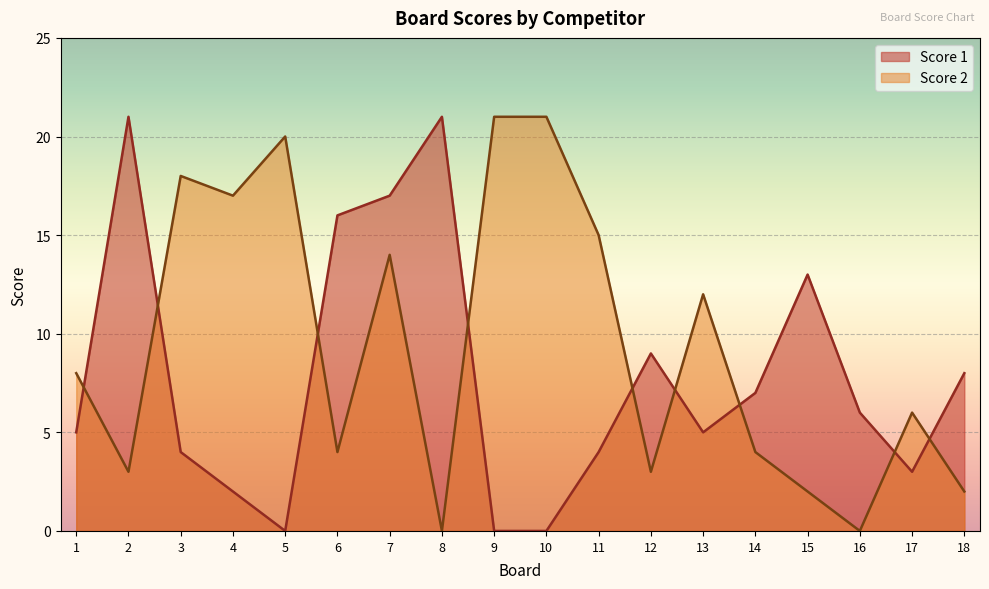

How many interior local valleys does the Score 2 series have?

6